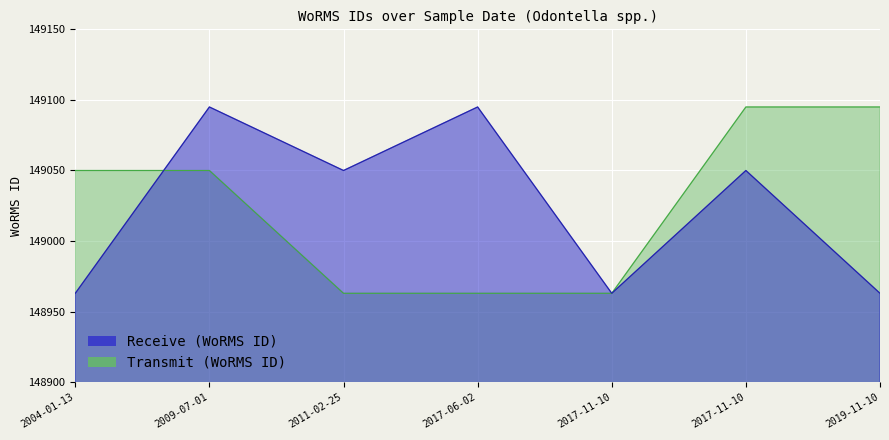

List the series in order of their peak value, lowest first.

Receive (WoRMS ID), Transmit (WoRMS ID)